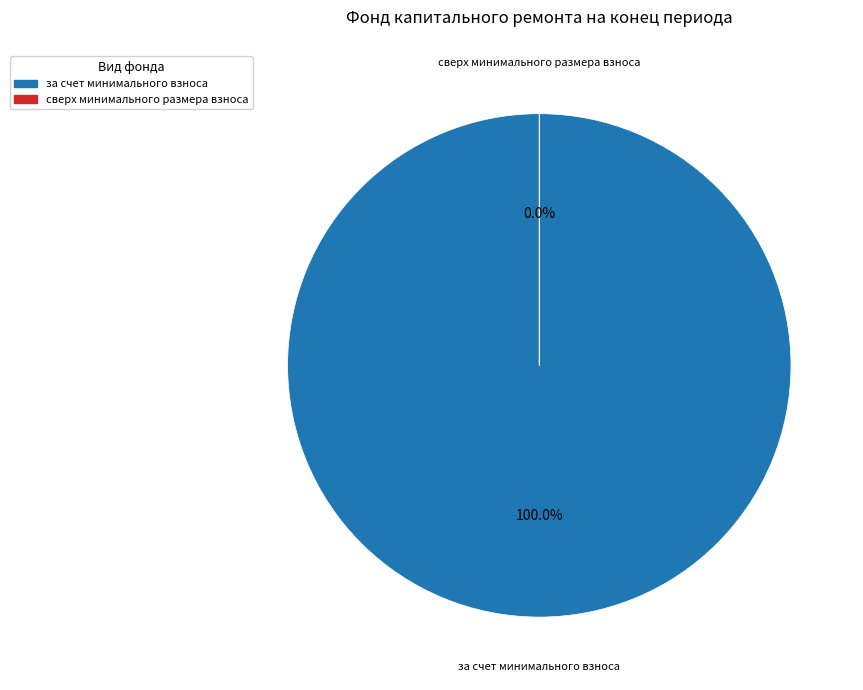

What is the largest slice in the pie chart?

за счет минимального взноса